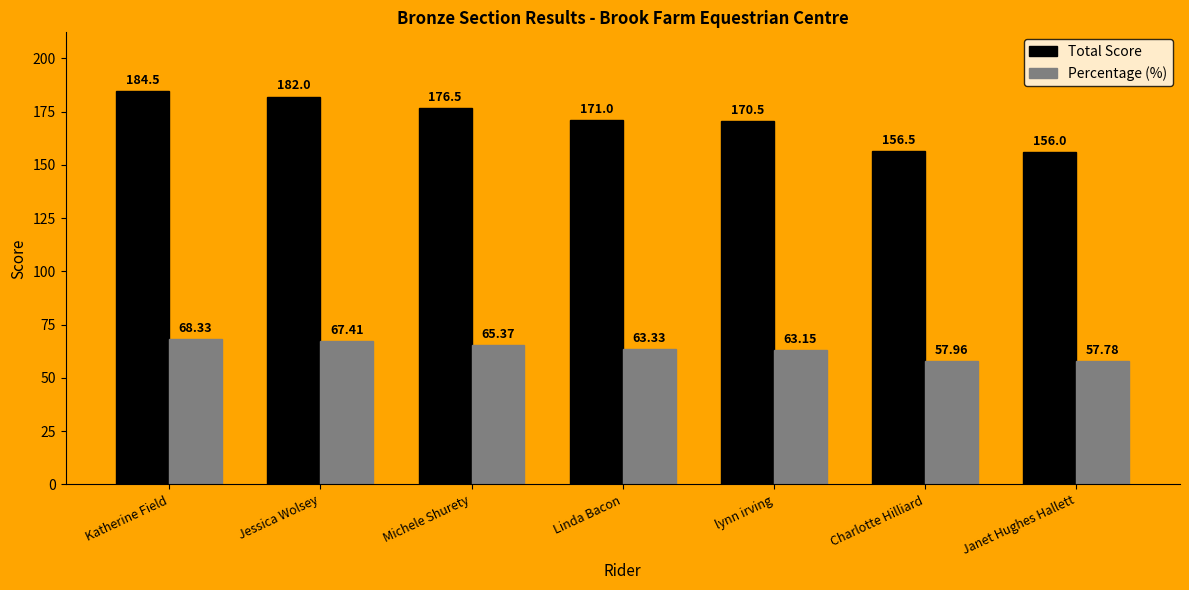

At how many categories does at least one series exceed 63?

7